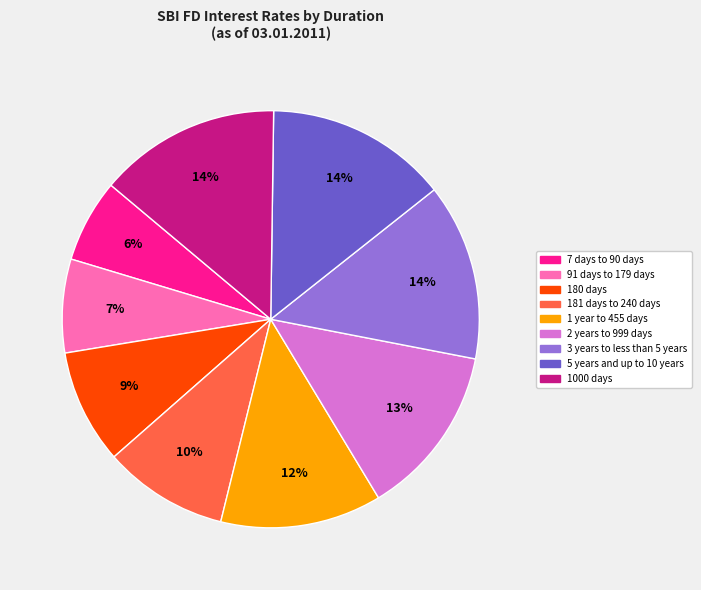

Do 3 years to less than 5 years and 5 years and up to 10 years together represent more than half of the pie?

No